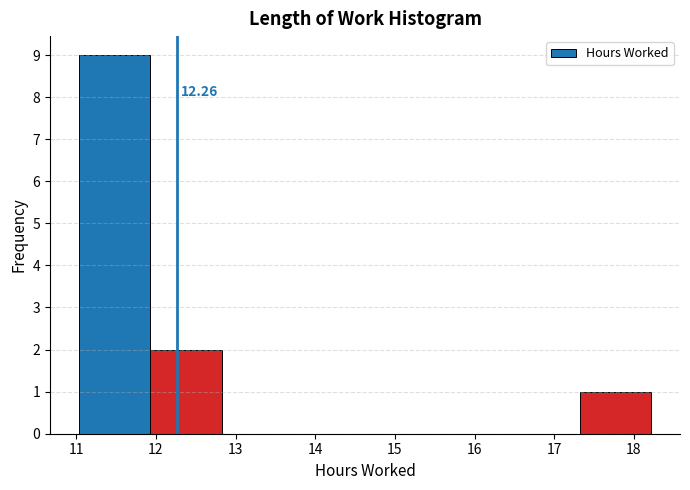

Which range on the x-axis has the tallest bar?

11.0 to 11.9